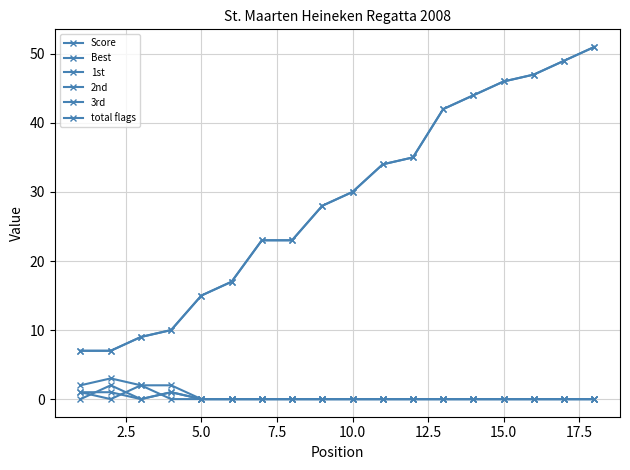

What is the difference between the maximum and minimum values in the Best series?

44